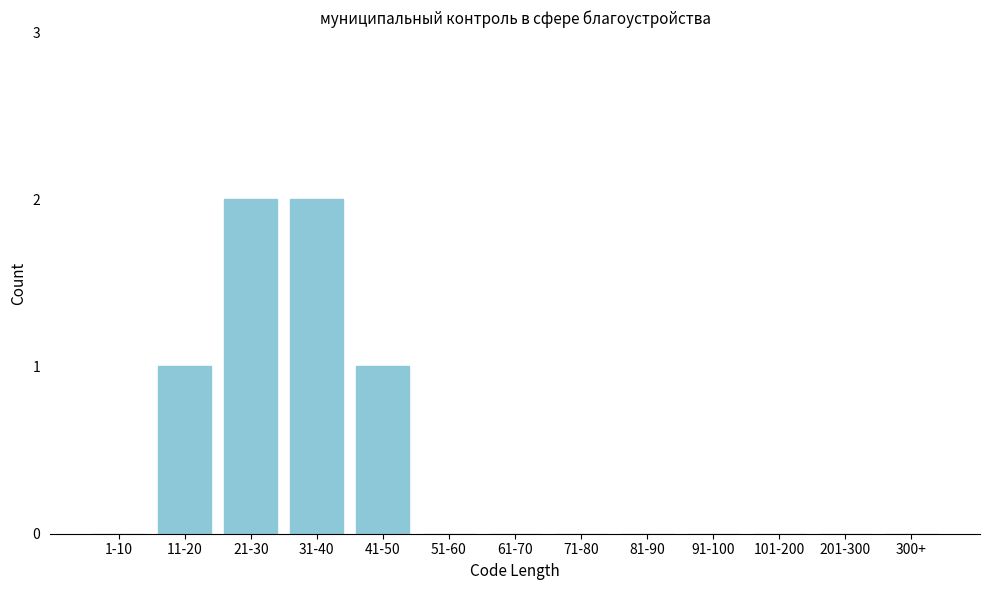

Reading left to right, list all the values displayed in this chart.

1-10=0	11-20=1	21-30=2	31-40=2	41-50=1	51-60=0	61-70=0	71-80=0	81-90=0	91-100=0	101-200=0	201-300=0	300+=0